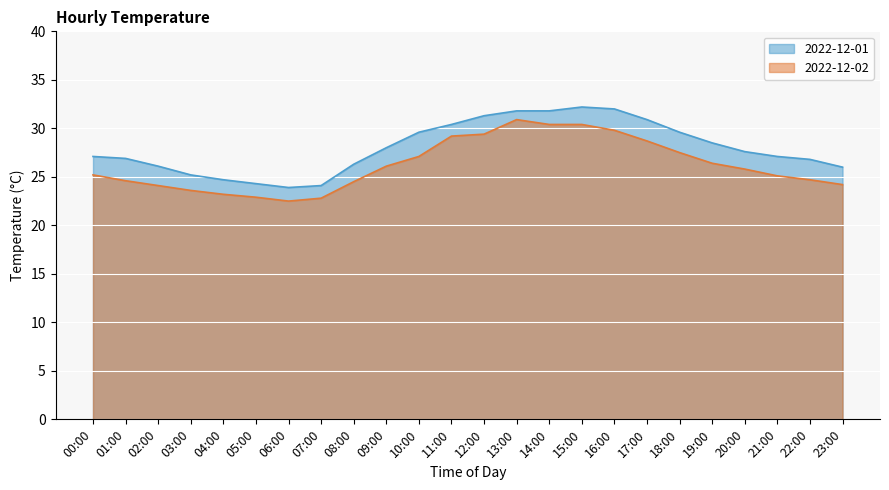

What is the label of the 13th point from the right?

11:00